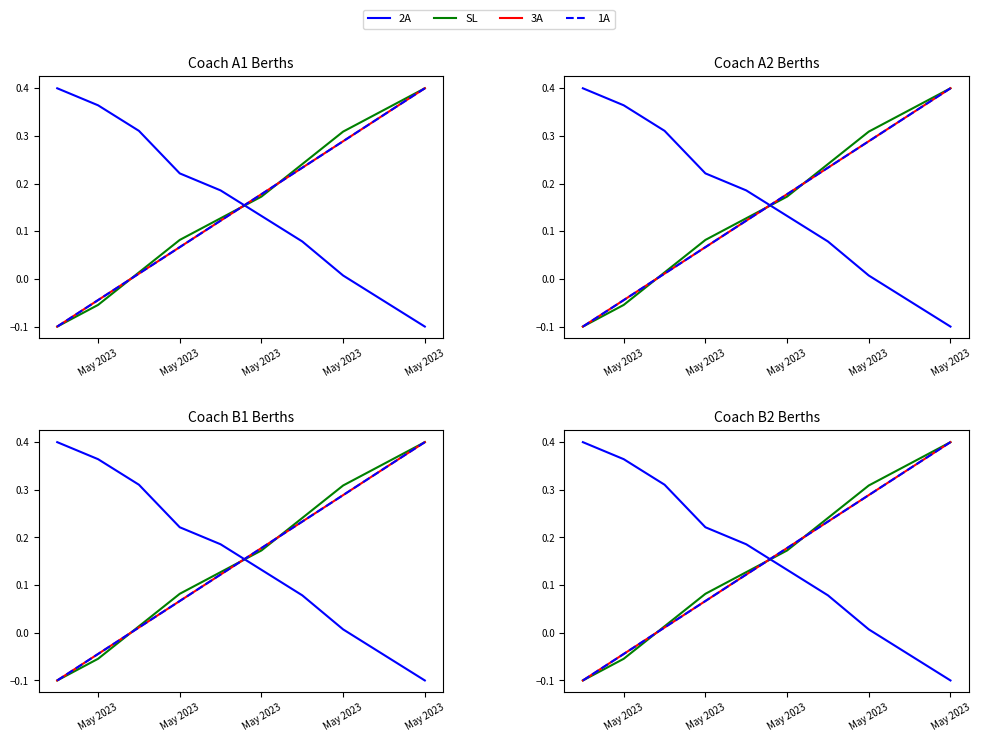

How many values in the 1A series exceed 0?

8